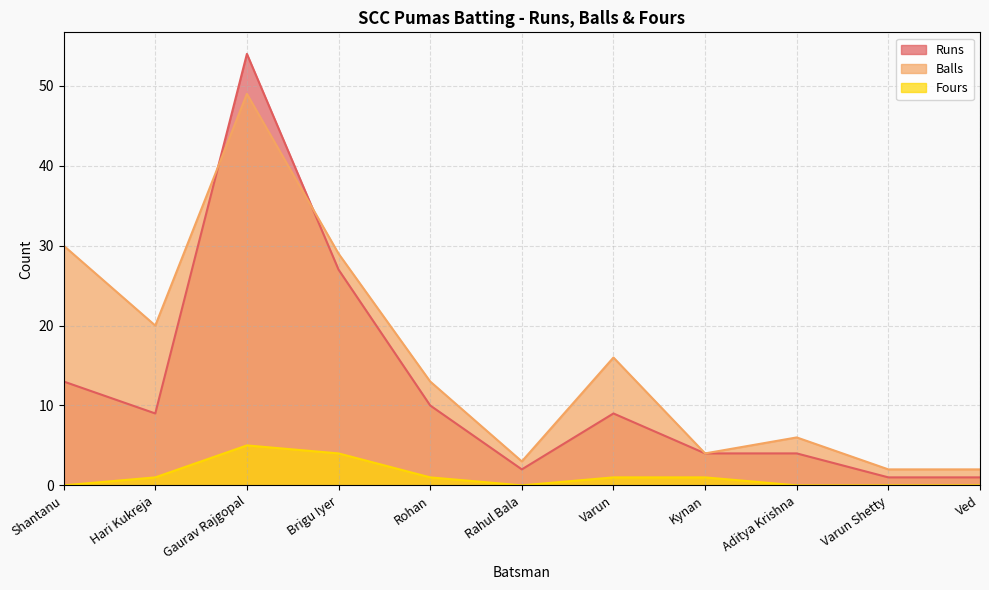

Rank the series by their maximum value, from highest to lowest.

Runs, Balls, Fours